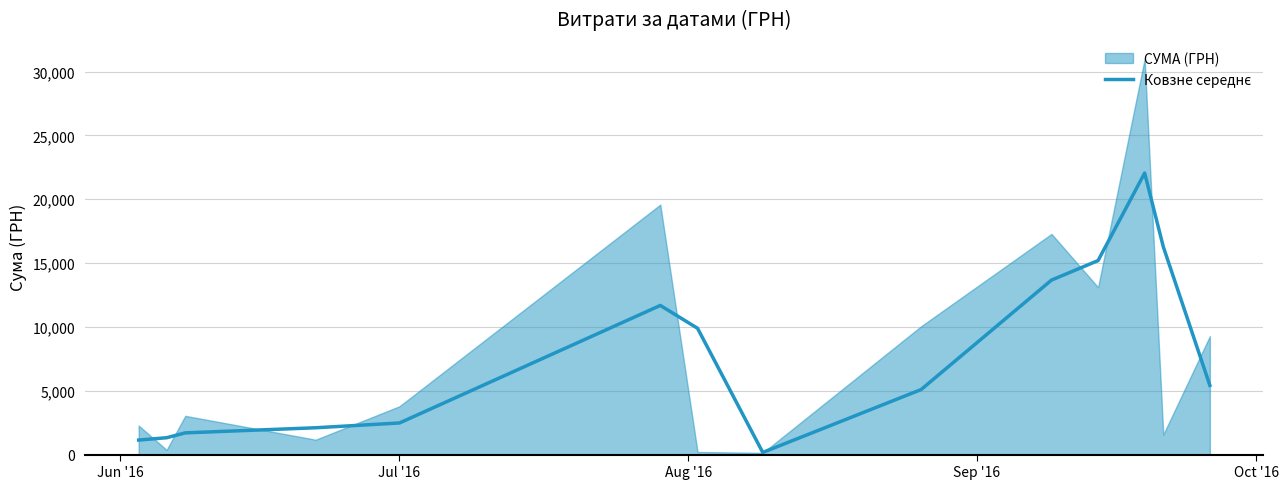

The chart shows a value of 5612.2 at 5. True or false?

False